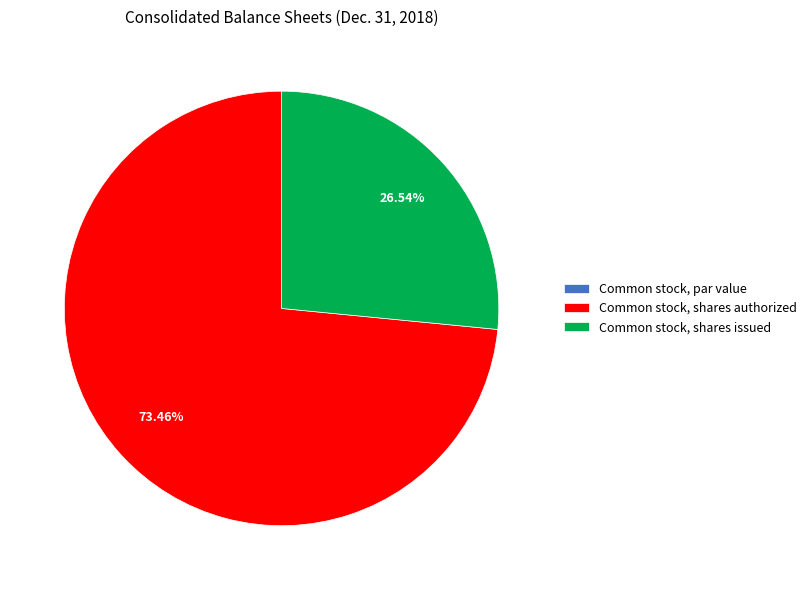

To the nearest percent, what is the average slice percentage?

33%